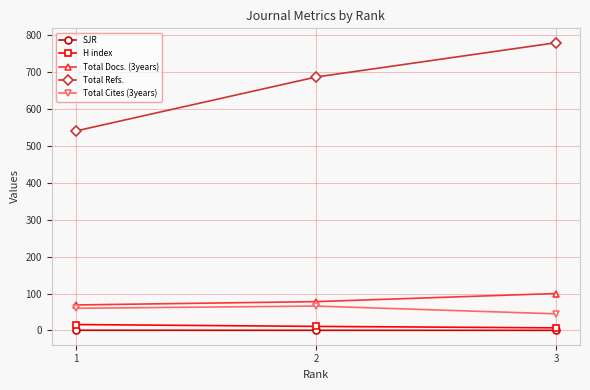

Which series has the largest range (max minus min)?

Total Refs.